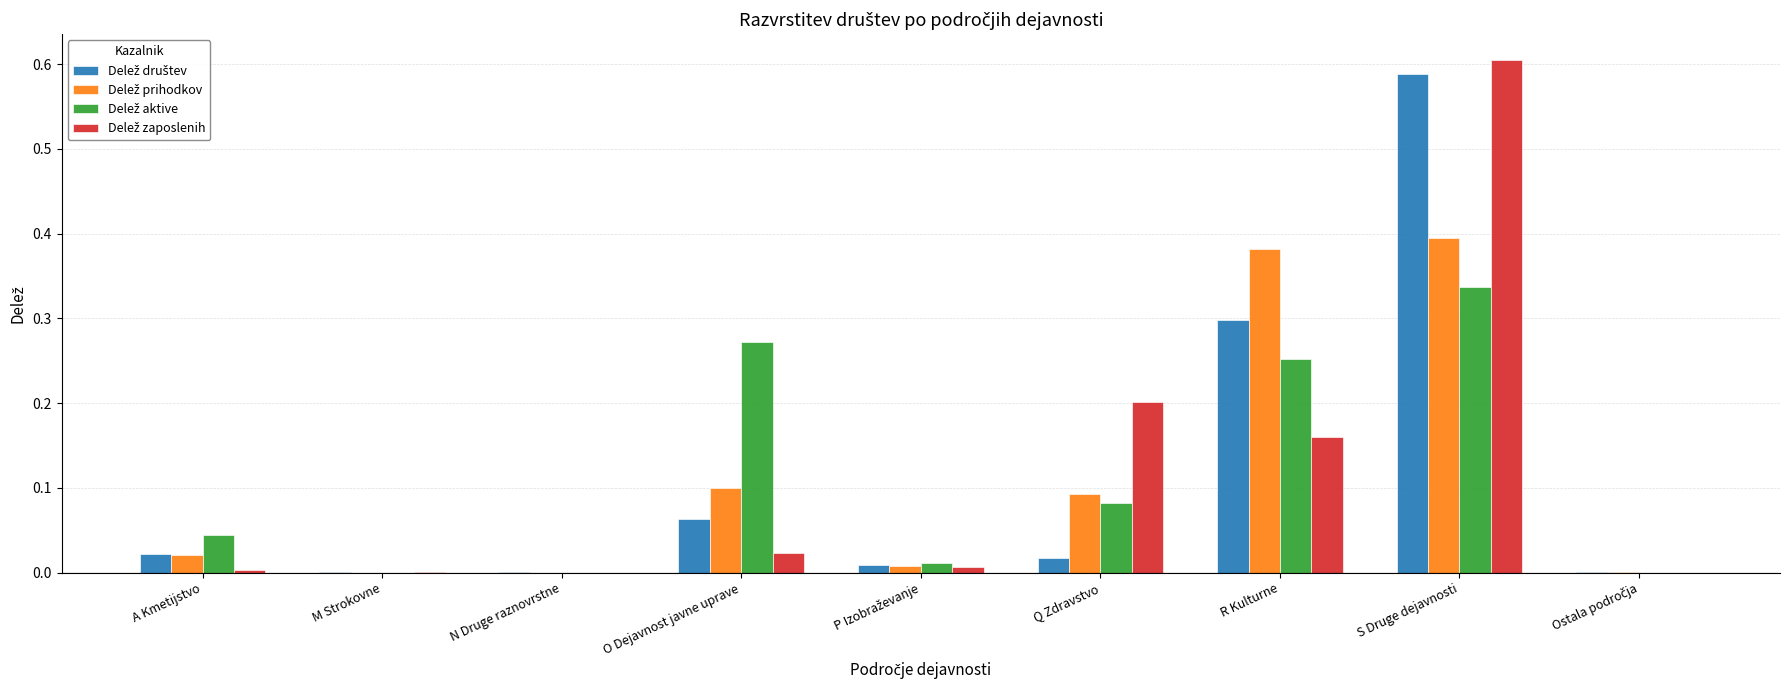

At which category is the sum across all series the highest?

S Druge dejavnosti